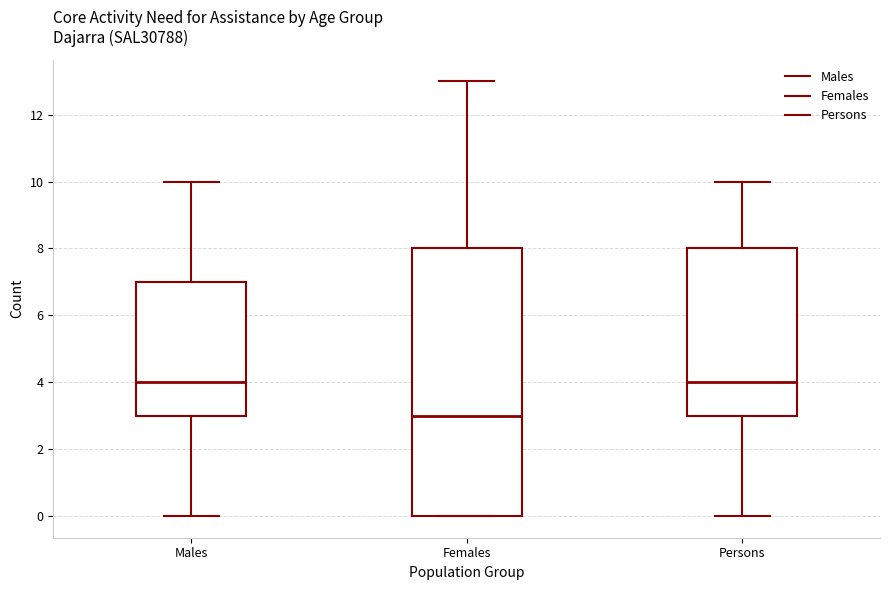

Reading left to right, transcribe this box plot: for each box, give where its median line is, the range the box spans, and where its two whiskers end, as read against the y-axis. The values are not printed on the chart, so give them approximately, as read against the axis.

Males: median 4, box 3 to 7, whiskers 0 to 10
Females: median 3, box 0 to 8, whiskers 0 to 13
Persons: median 4, box 3 to 8, whiskers 0 to 10